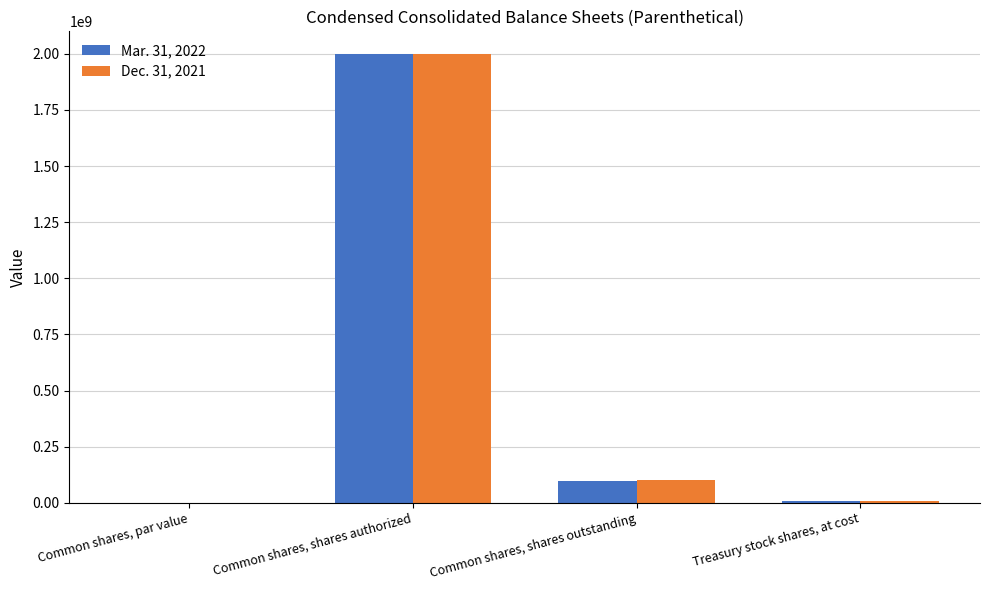

At which category is the sum across all series the highest?

Common shares, shares authorized